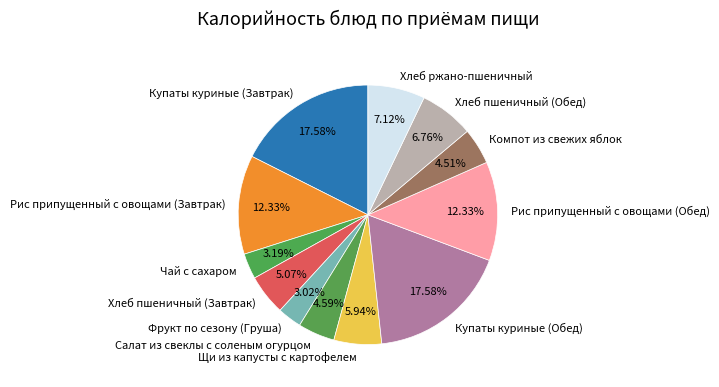

To the nearest percent, what is the combined percentage of Чай с сахаром and Рис припущенный с овощами (Завтрак)?

16%